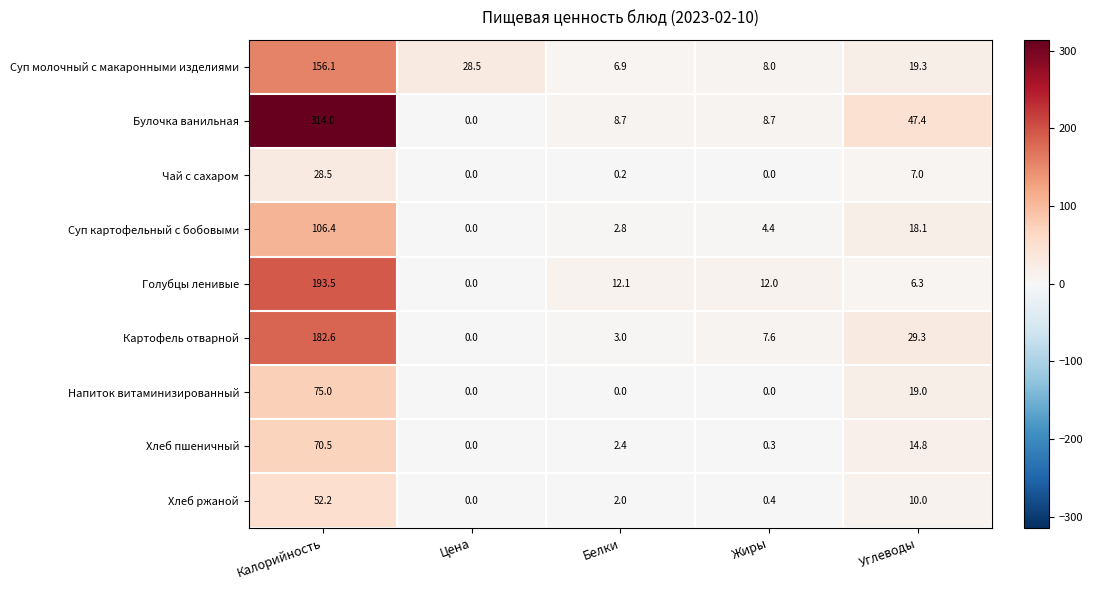

How many series are shown in this chart?

9